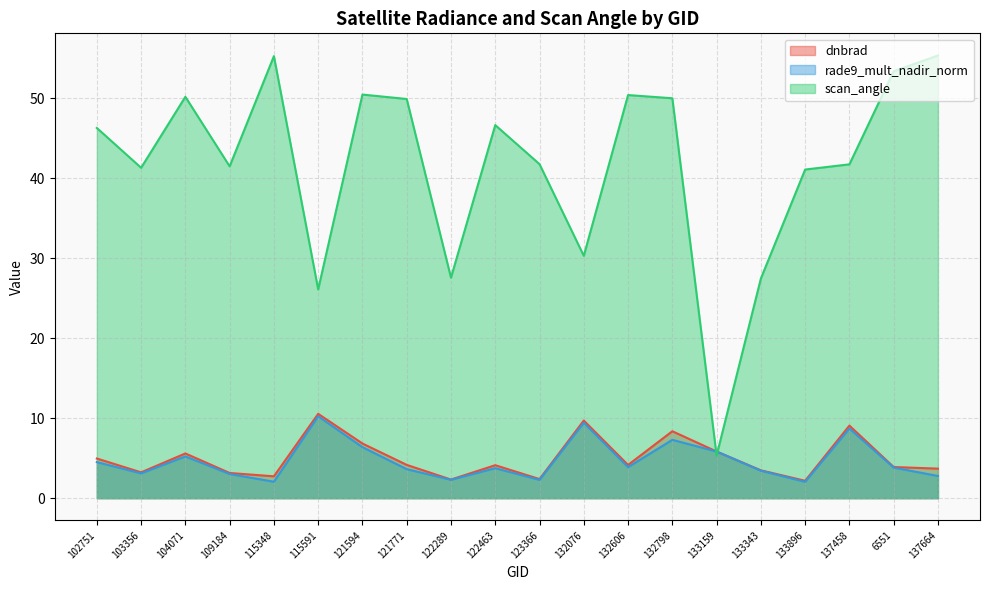

After their last crossing, which series has the higher values: scan_angle or rade9_mult_nadir_norm?

scan_angle